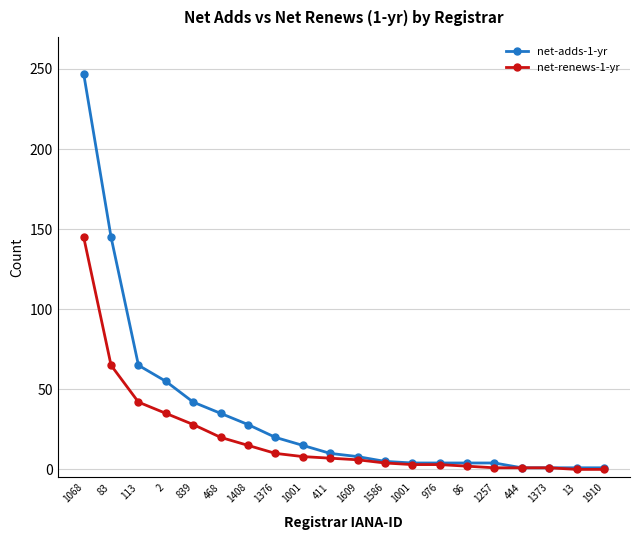

How many data points in net-adds-1-yr are less than 10?

10